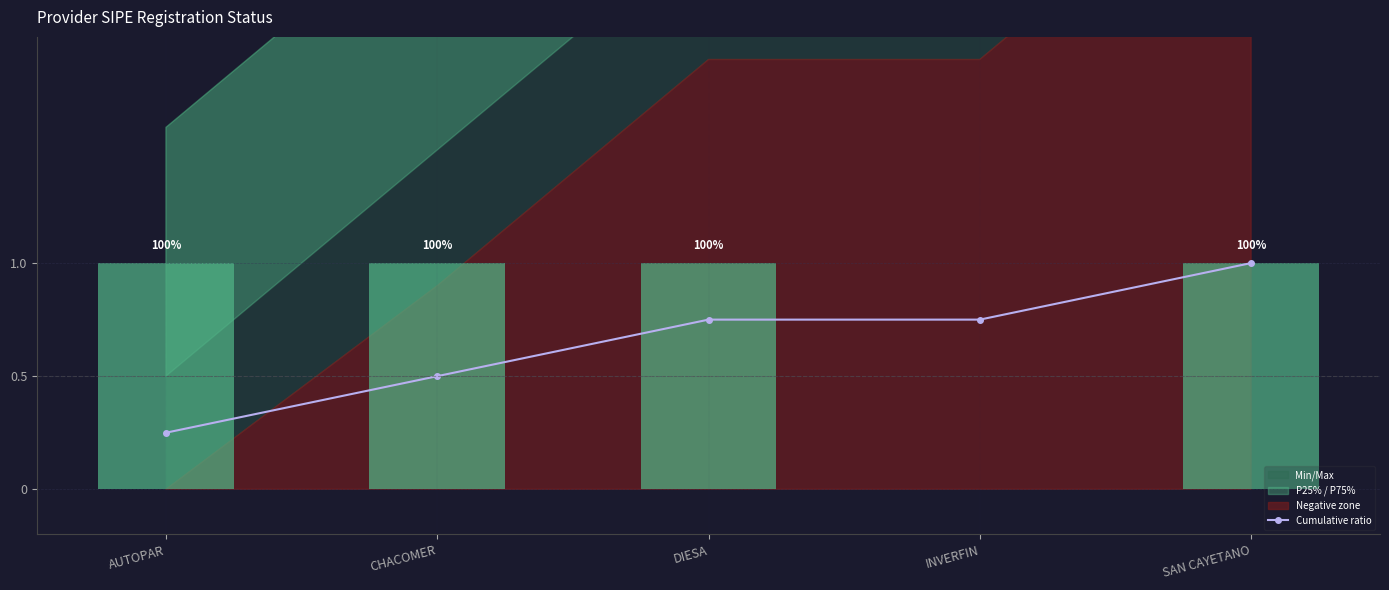

What is the approximate value at AUTOPAR?

0.2